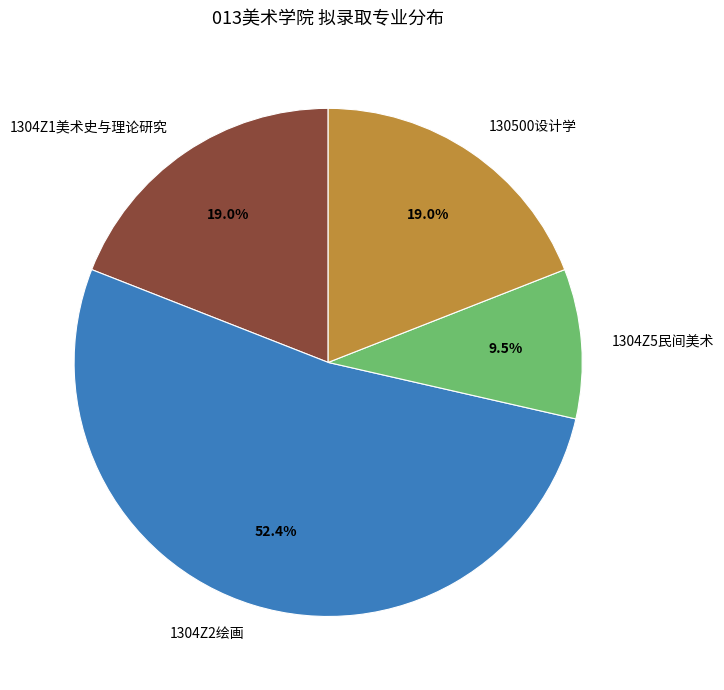

To the nearest percent, what is the combined percentage of 1304Z5民间美术 and 1304Z1美术史与理论研究?

29%